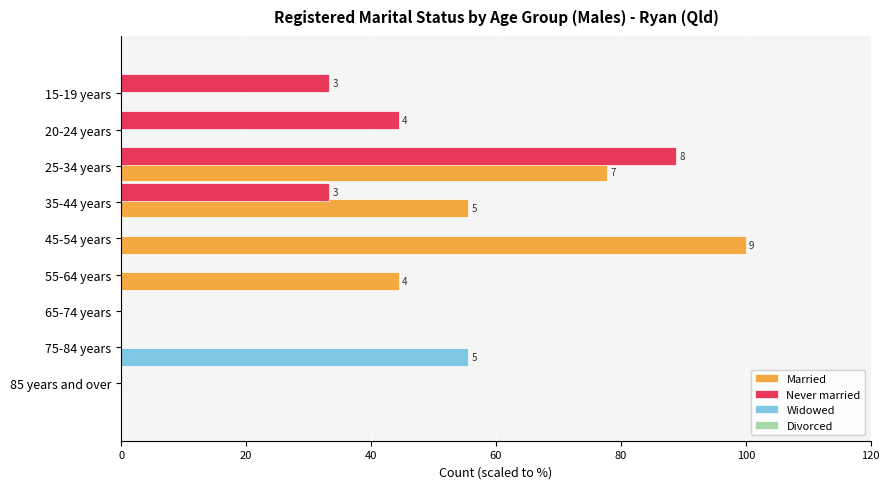

Reading right to left, transcribe all the data shown in this chart.

Married: 0.0	0.0	44.4	100.0	55.6	77.8	0.0	0.0	0.0
Never married: 0.0	0.0	0.0	0.0	0.0	33.3	88.9	44.4	33.3
Widowed: 0.0	55.6	0.0	0.0	0.0	0.0	0.0	0.0	0.0
Divorced: 0.5	0.5	0.5	0.5	0.5	0.5	0.5	0.5	0.5